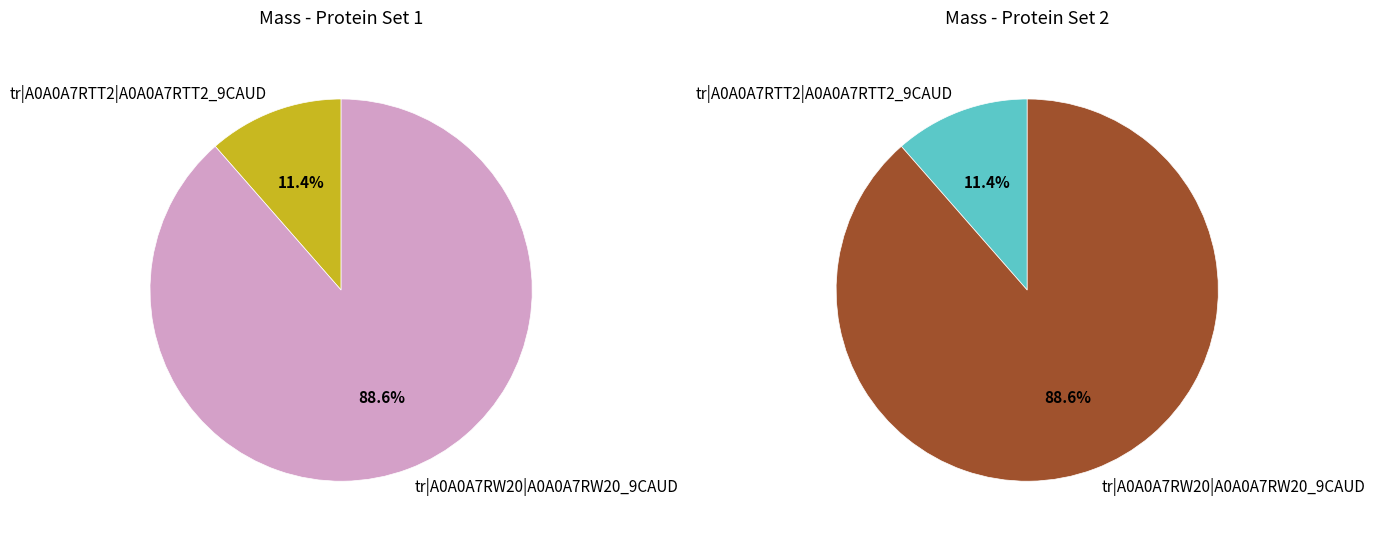

Approximately how many times larger is the value at tr|A0A0A7RW20|A0A0A7RW20_9CAUD compared to tr|A0A0A7RTT2|A0A0A7RTT2_9CAUD?

7.7